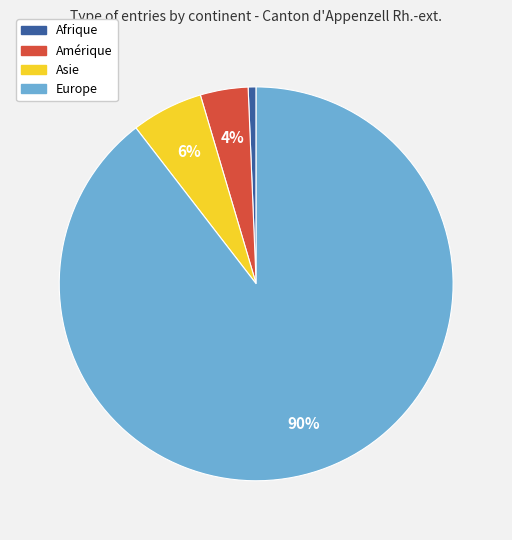

How many segments does this pie chart have?

4